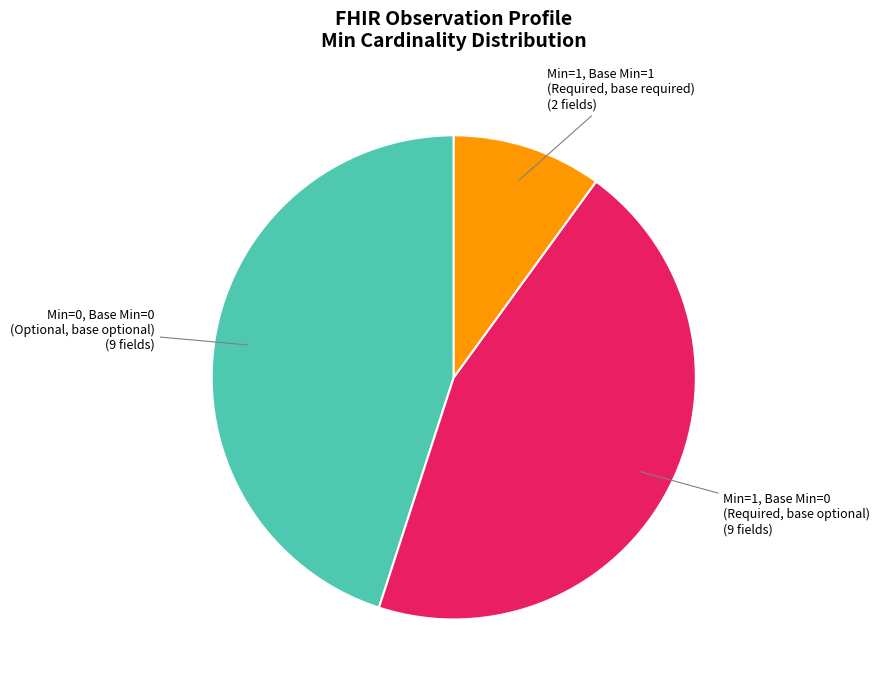

Is there any slice that represents more than half of the pie?

No